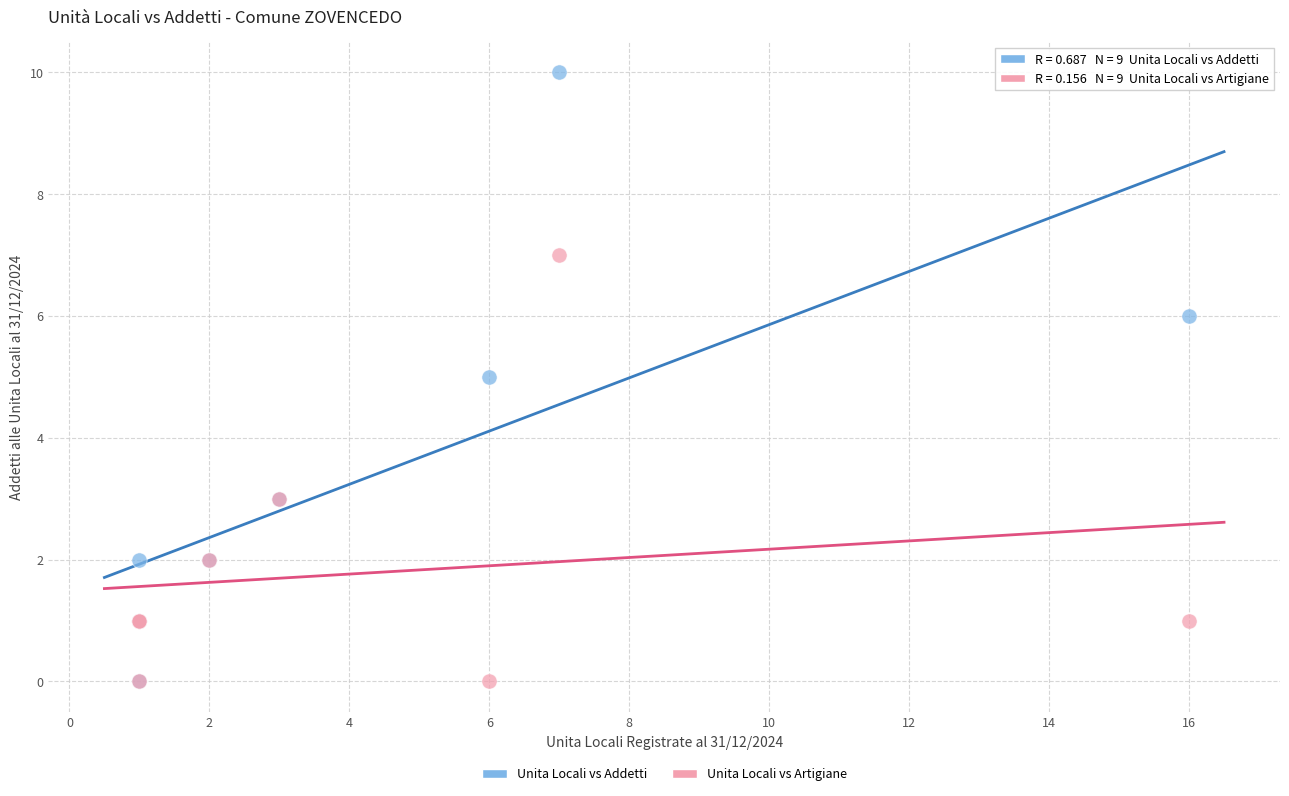

Which series has the largest Y range (max minus min)?

Unita Locali vs Addetti